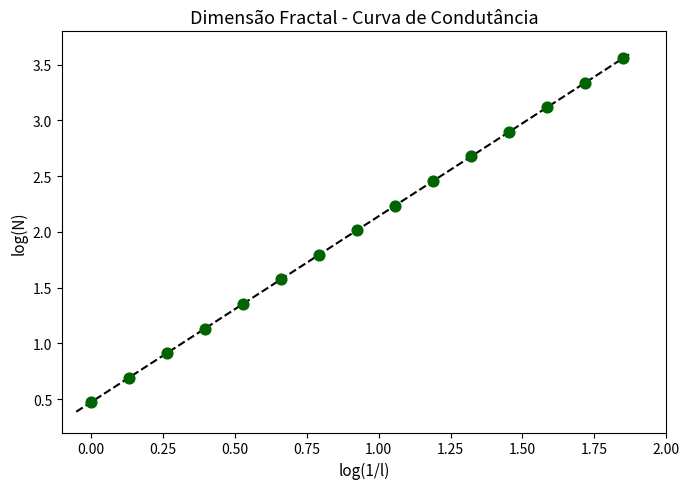

What is the range of Y values (max minus min)?

3.1